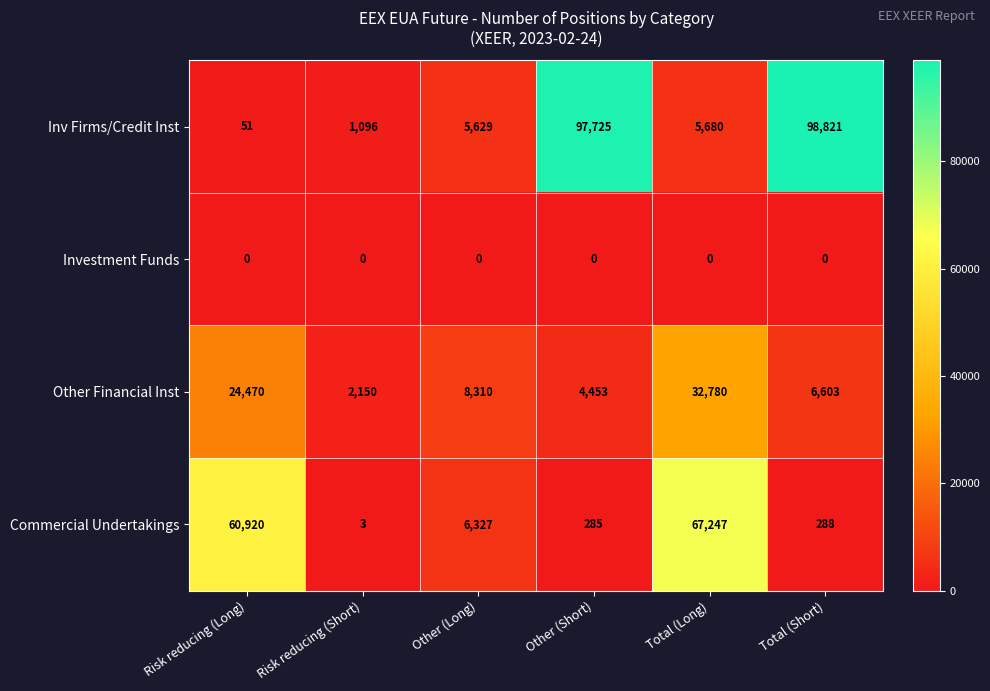

At which label is Inv Firms/Credit Inst closest to 49436?

Total (Long)